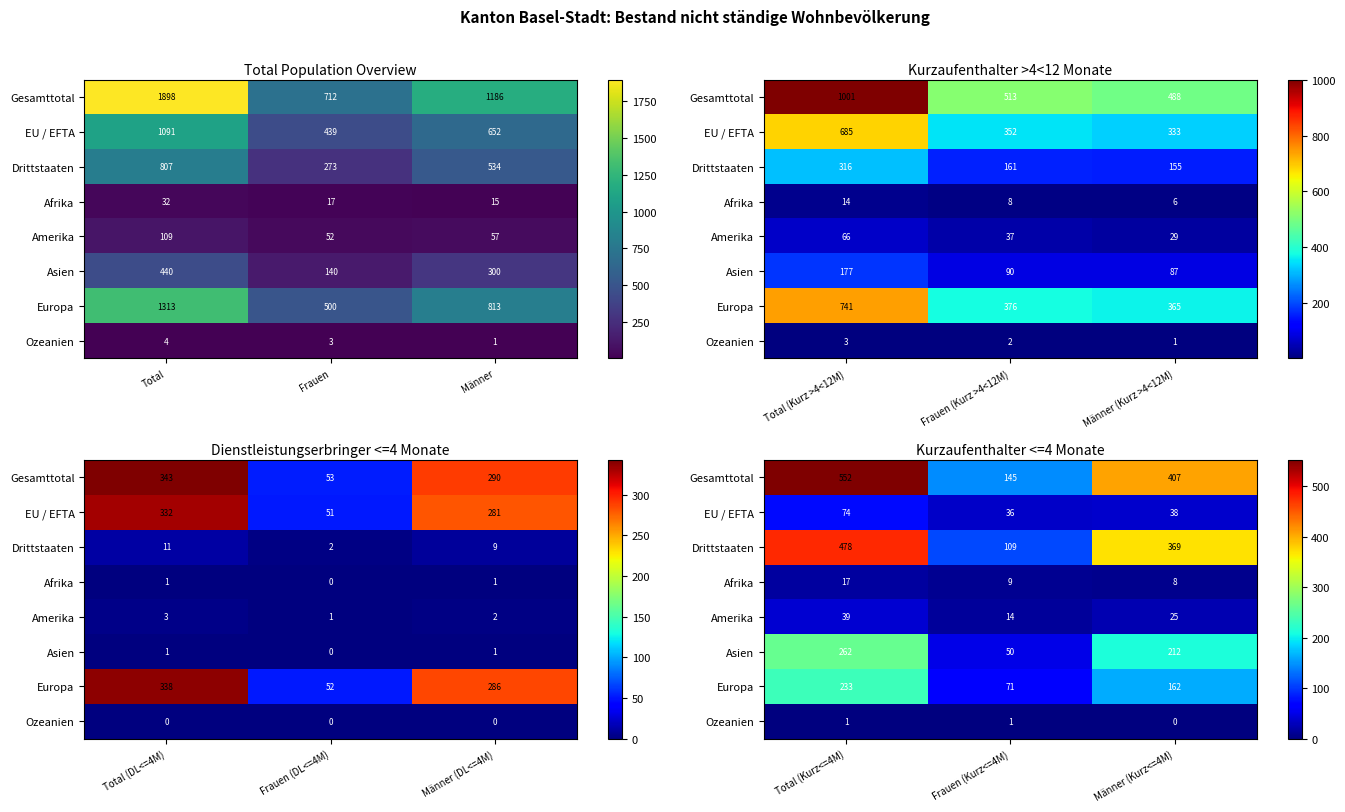

Where is Gesamttotal nearest to the value 348?

Männer (Kurz<=4M)